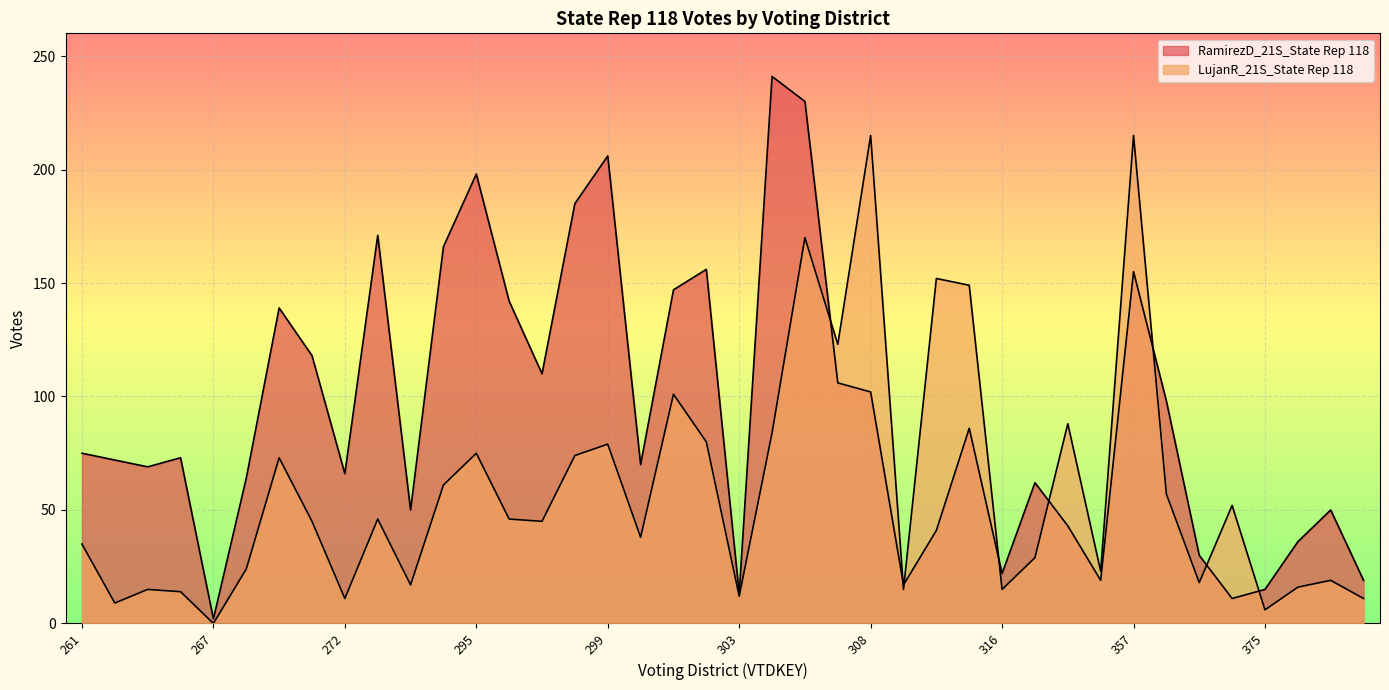

Between 300 and 315, which series saw the biggest shift?

LujanR_21S_State Rep 118